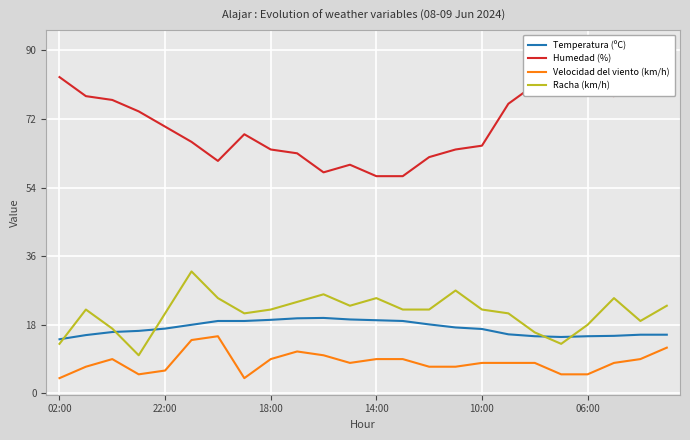

The value of Velocidad del viento (km/h) at 18:00 is 5.9. True or false?

False